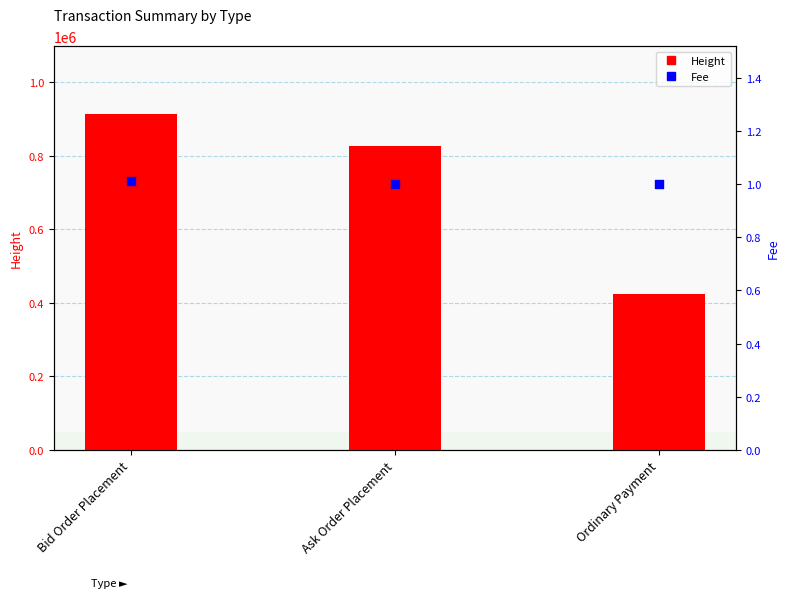

Which series reaches the minimum Y coordinate?

Fee